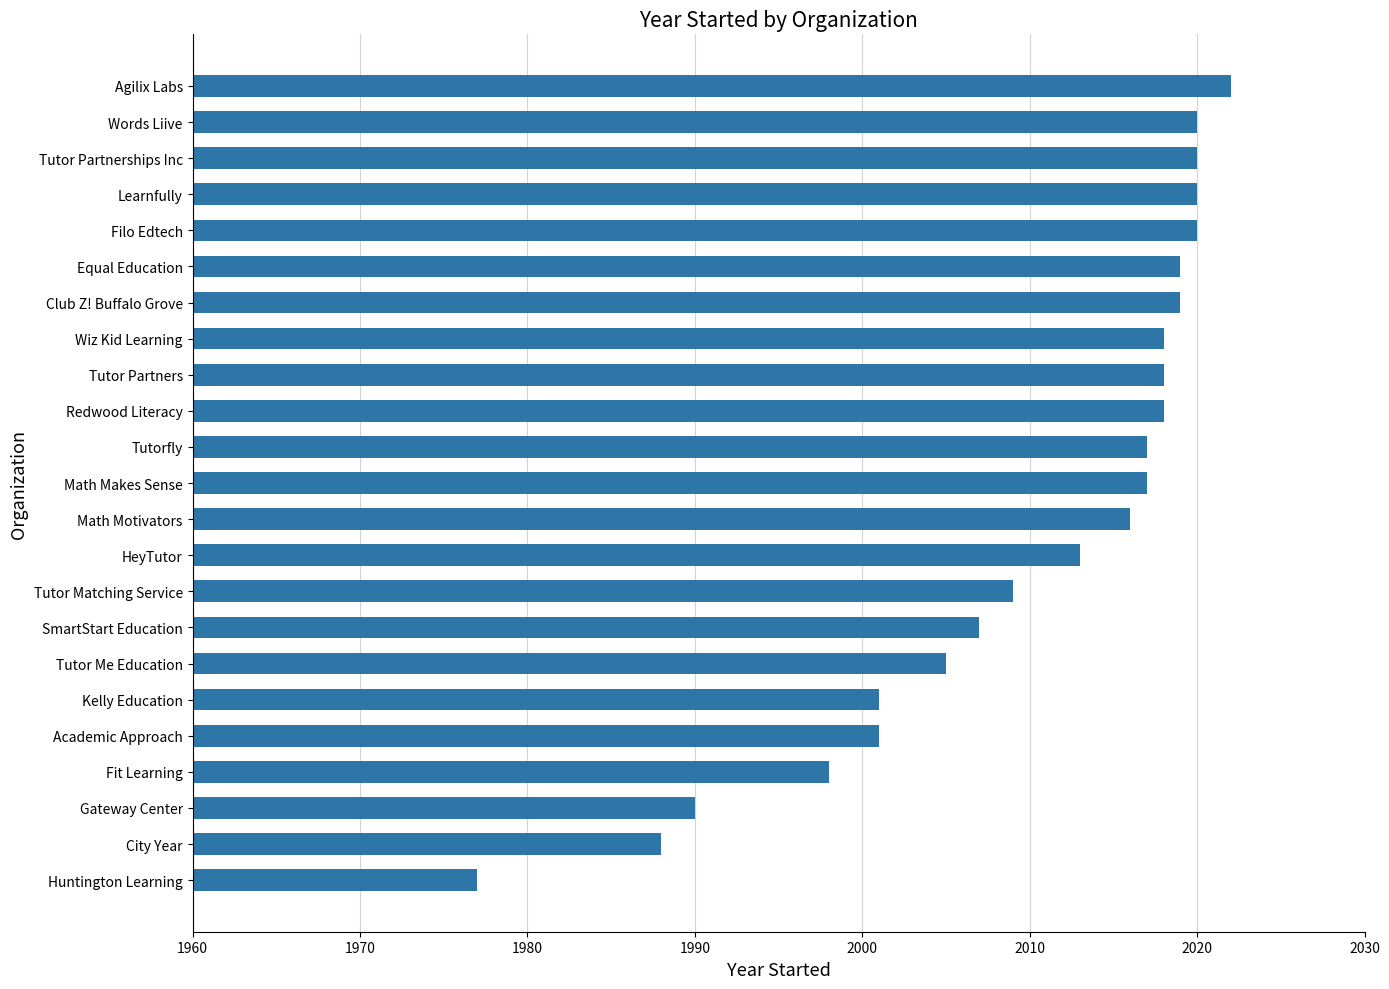

What value does the data have at Math Motivators, to the nearest 10?

2020